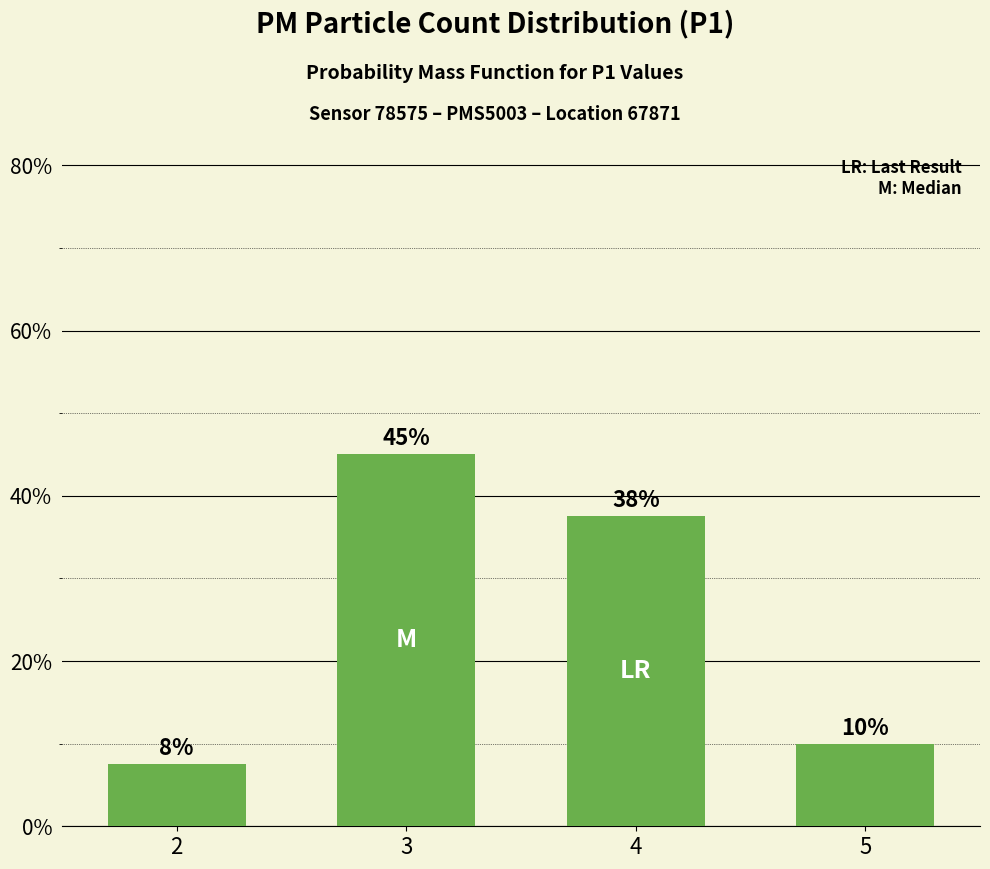

Reading right to left, extract all data points from this chart.

0.1	0.4	0.5	0.1